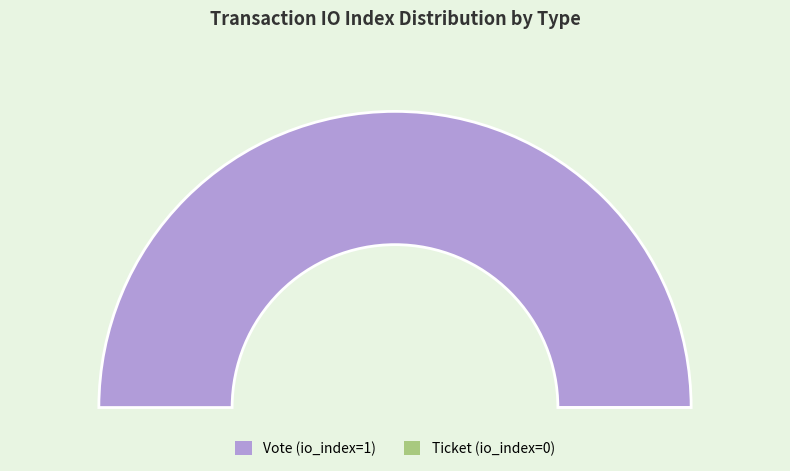

What is the largest slice in the pie chart?

Vote (io_index=1)